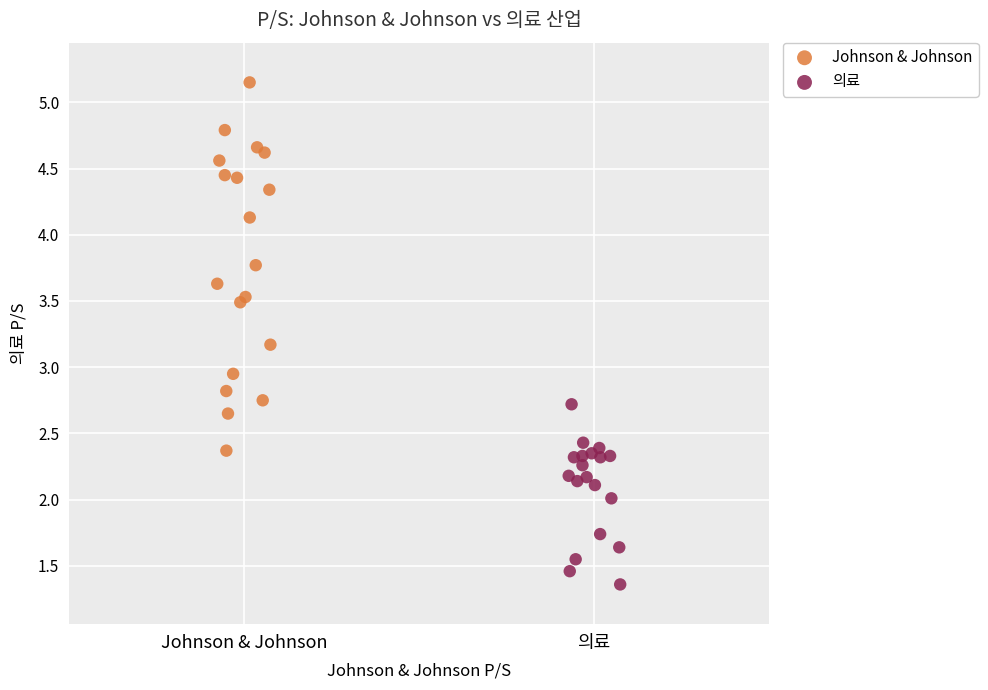

Which series has the widest spread of Y values?

Johnson & Johnson